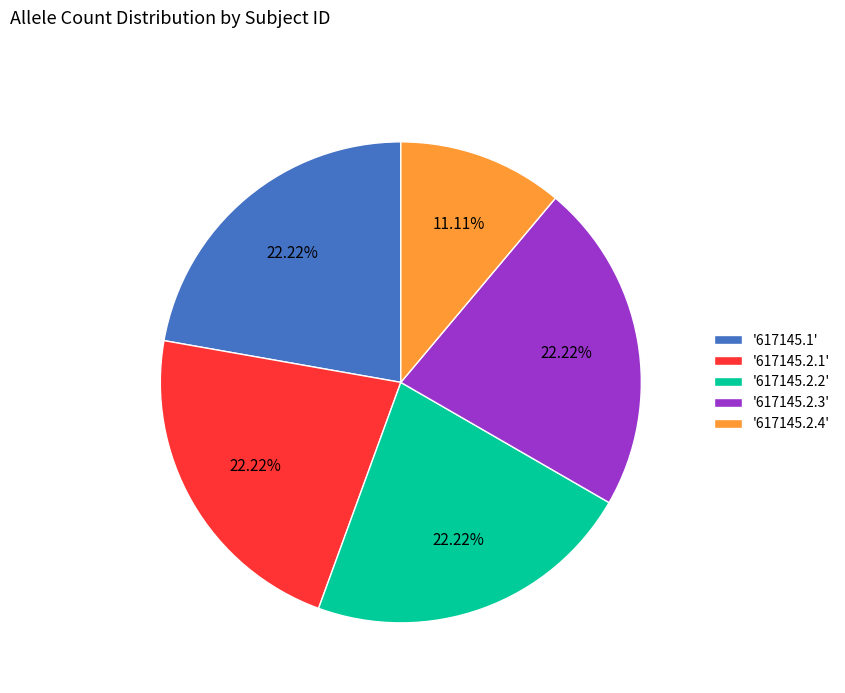

Between '617145.2.4' and '617145.2.1', which is larger?

'617145.2.1'